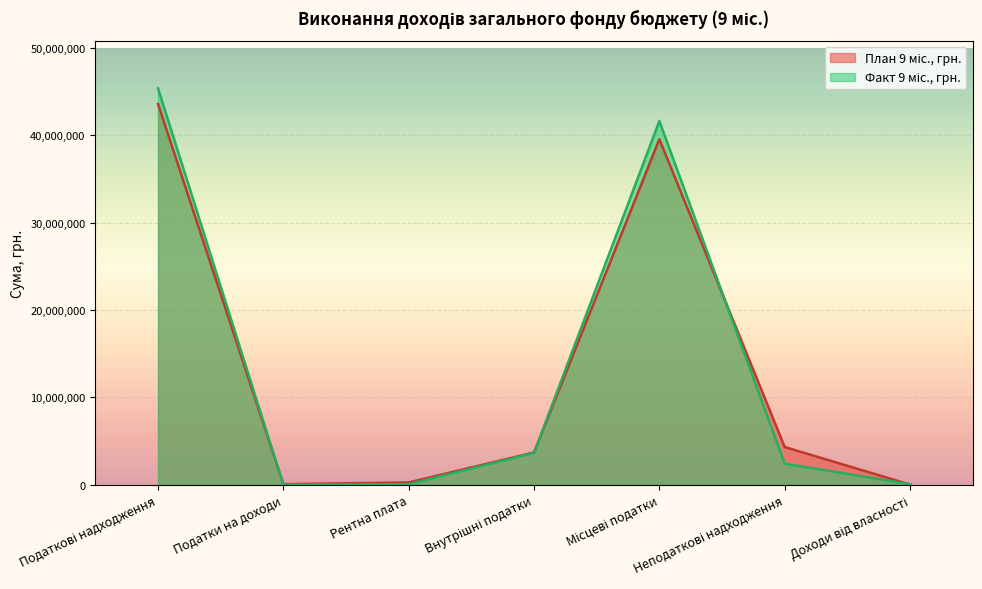

Reading left to right, what are all the values shown in this chart?

План 9 міс., грн.: Податкові надходження=43578545.0	Податки на доходи=67500.0	Рентна плата=262520.0	Внутрішні податки=3699950.0	Місцеві податки=39548575.0	Неподаткові надходження=4320590.0	Доходи від власності=23000.0
Факт 9 міс., грн.: Податкові надходження=45364293.5	Податки на доходи=8292.0	Рентна плата=69452.7	Внутрішні податки=3656789.1	Місцеві податки=41629759.7	Неподаткові надходження=2418242.9	Доходи від власності=58913.4